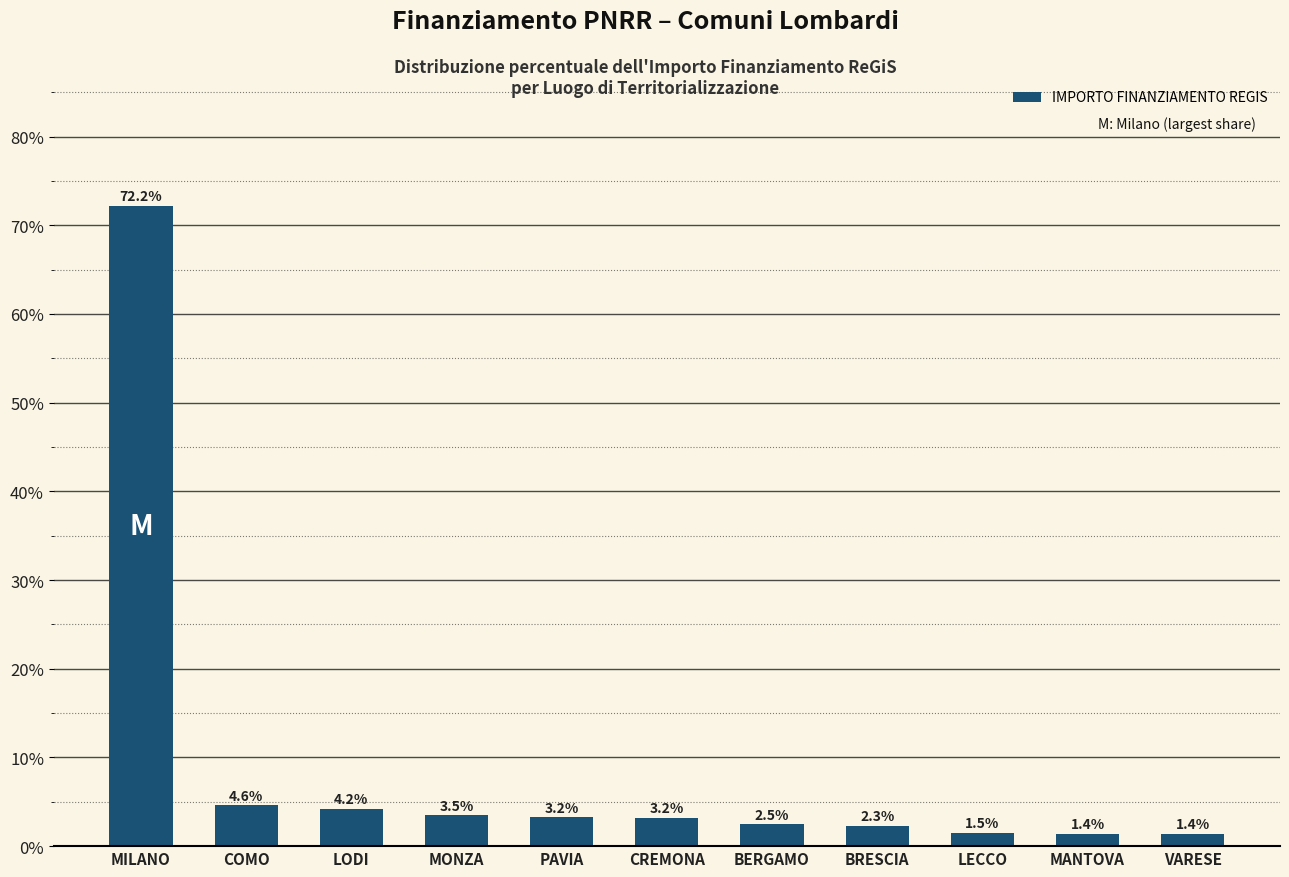

Which has a higher value, CREMONA or MILANO?

MILANO